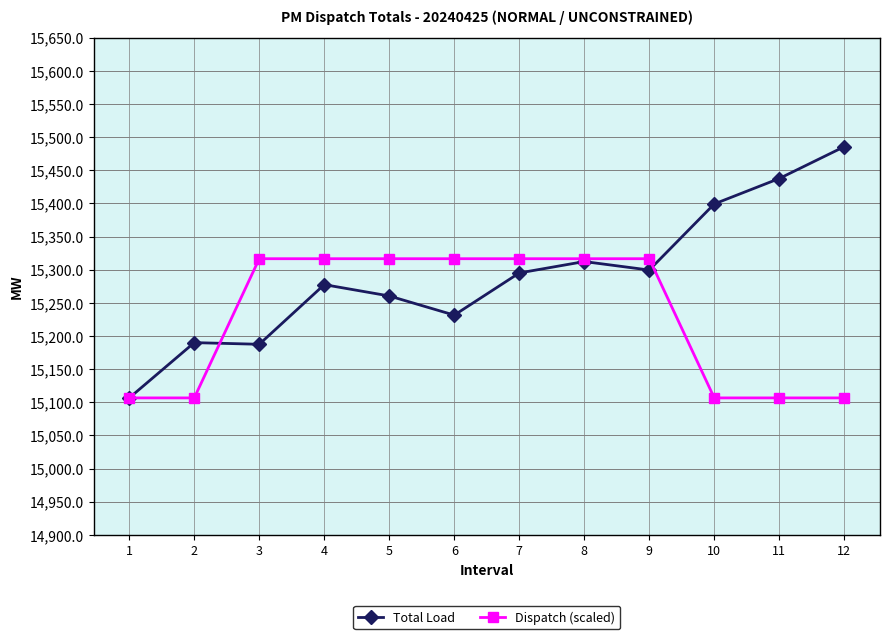

At which label does Total Load first exceed 15295?

7